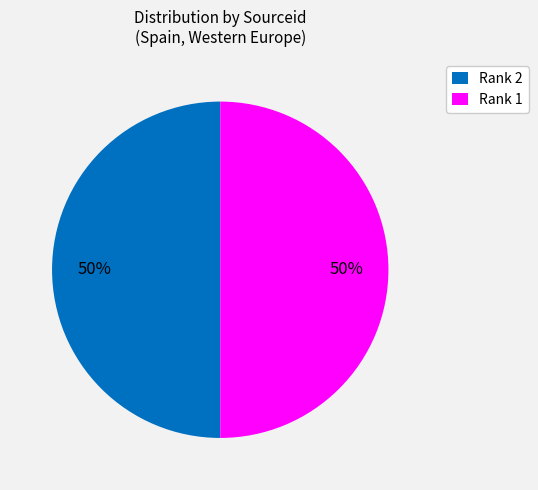

To the nearest percent, what portion does Rank 2 represent?

50%